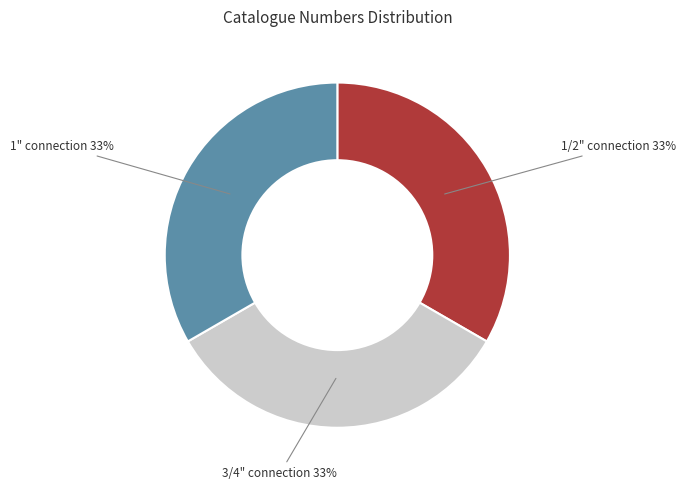

Approximately how many times larger is the value at 1" connection compared to 1/2" connection?

1.0